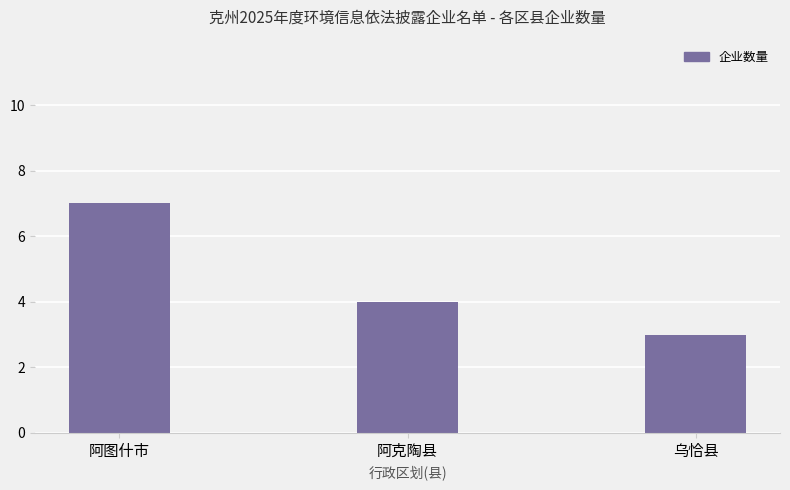

Reading left to right, list all the values displayed in this chart.

7	4	3